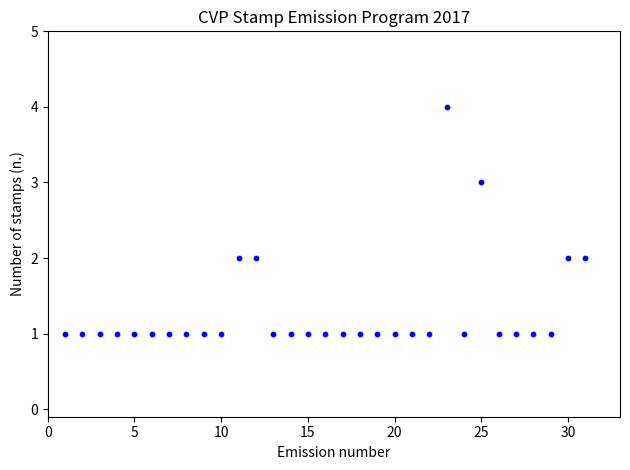

What is the range of X values (max minus min)?

30